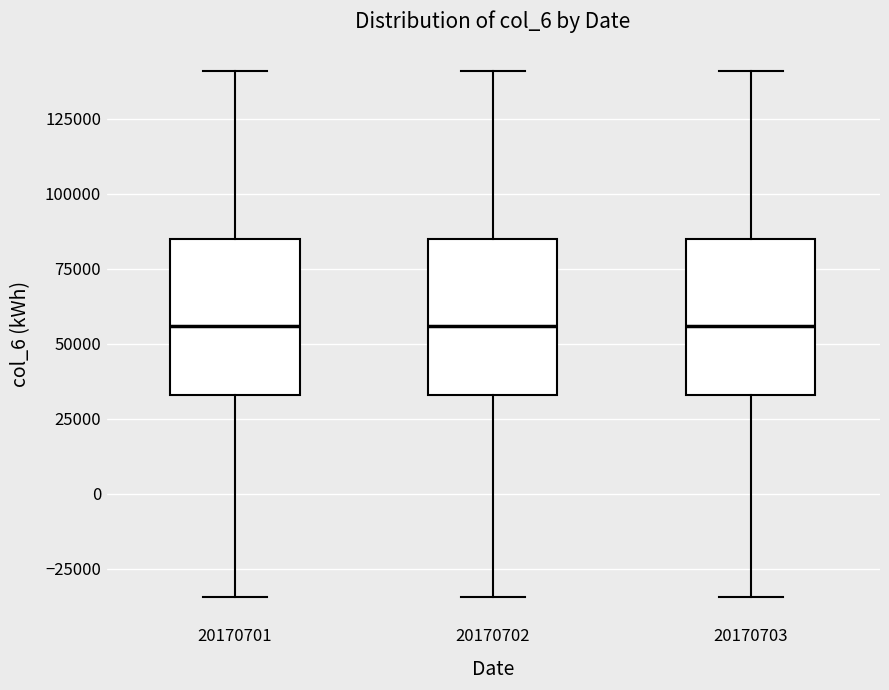

Where does the upper whisker of the box at x = 20170702 end on the y-axis? The values are not printed on the chart, so give them approximately, as read against the axis.

140000